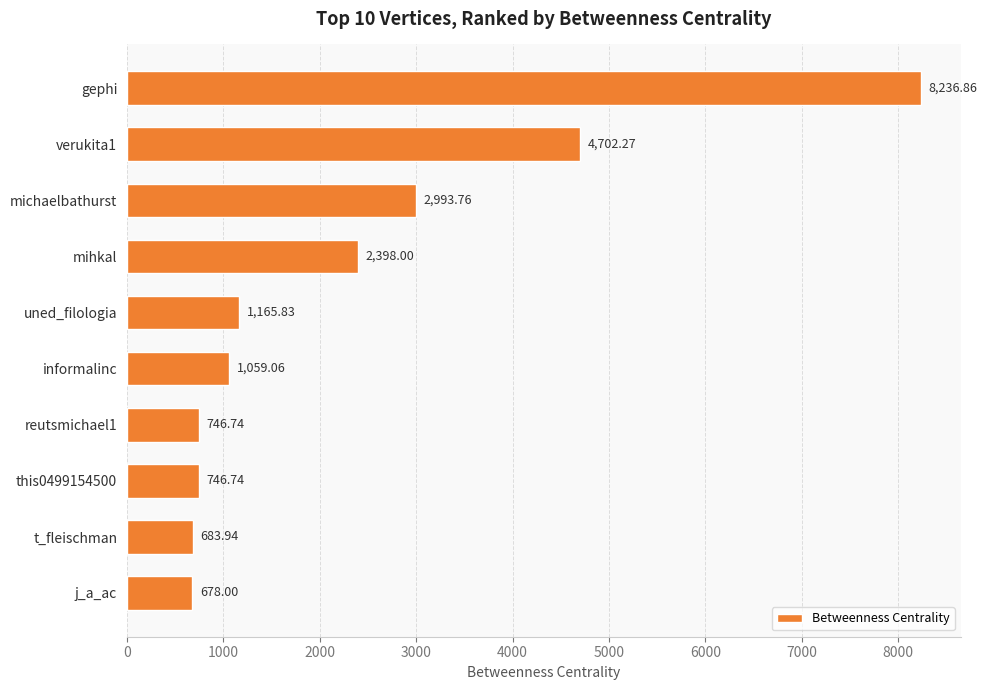

What is the label of the 7th bar from the bottom?

mihkal